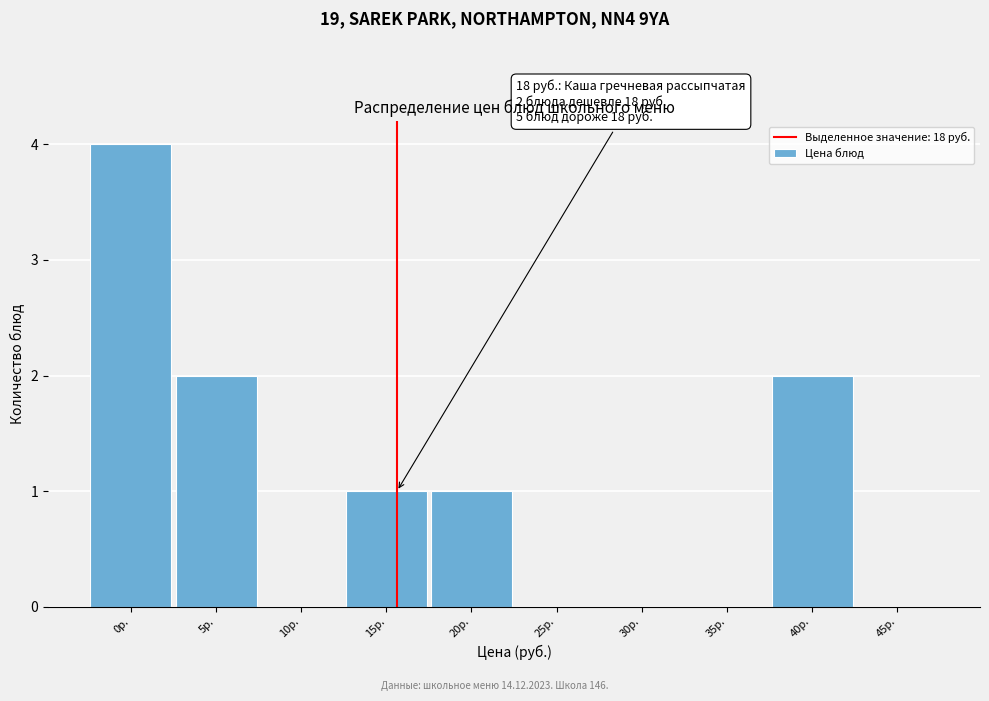

Reading right to left, what are all the values shown in this chart?

45р.=0	40р.=2	35р.=0	30р.=0	25р.=0	20р.=1	15р.=1	10р.=0	5р.=2	0р.=4